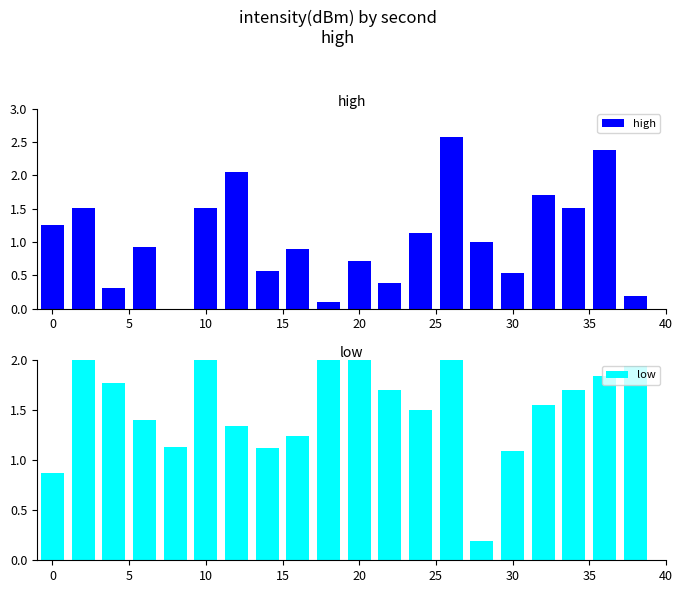

How many bars are there in each group?

2